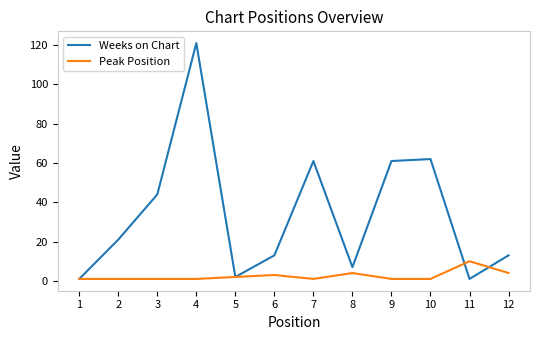

Which series has the widest spread of values?

Weeks on Chart